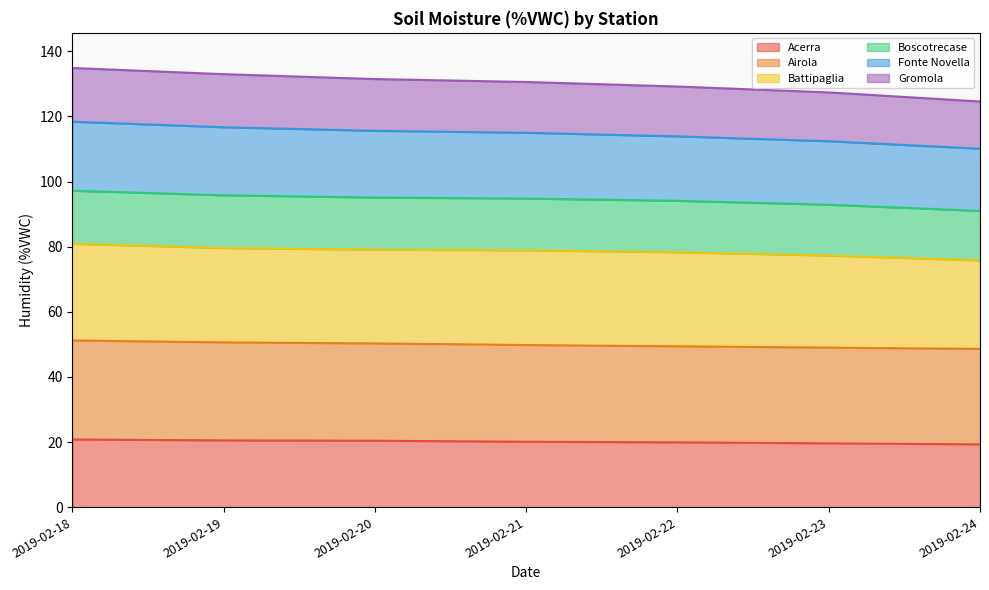

What is the highest value of the Acerra series?

20.8